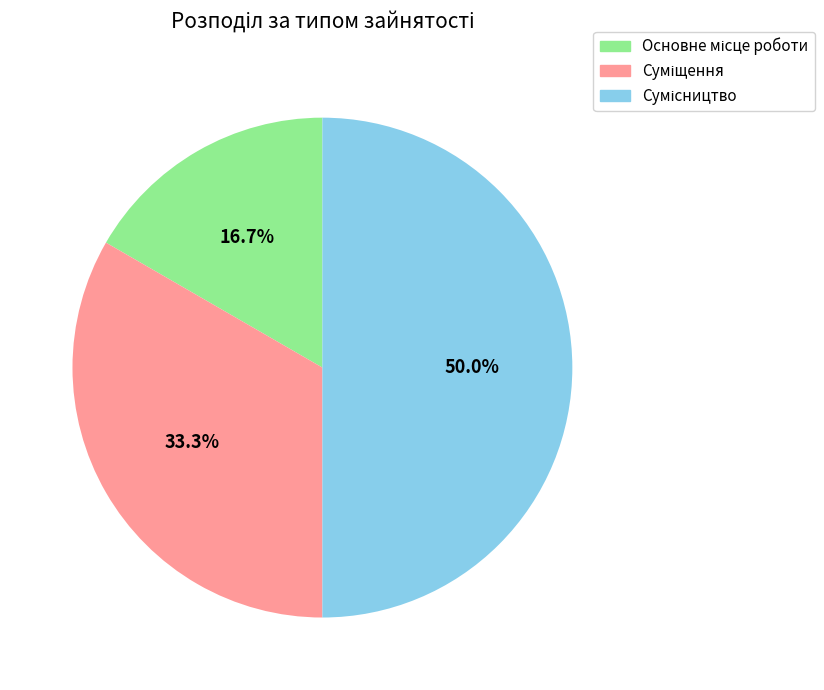

Count the number of slices in the pie.

3